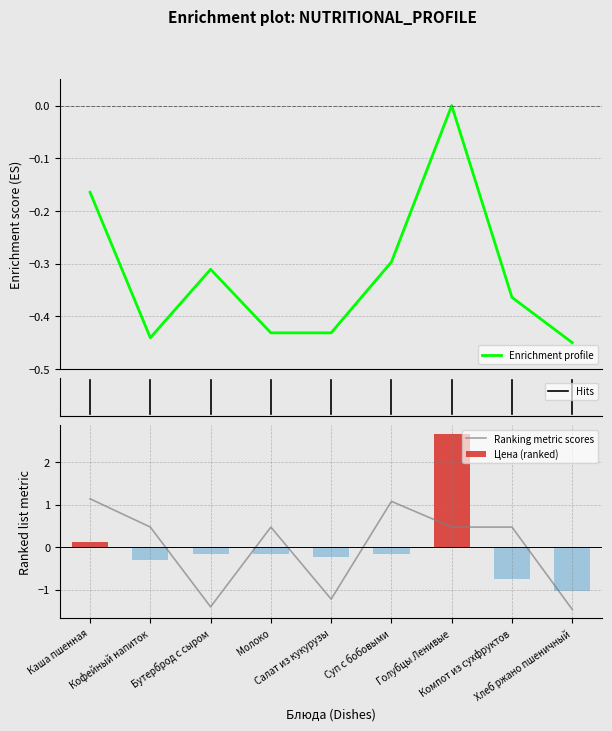

What is the value of the Цена (ranked) bar at the 9th from the left?

-1.0